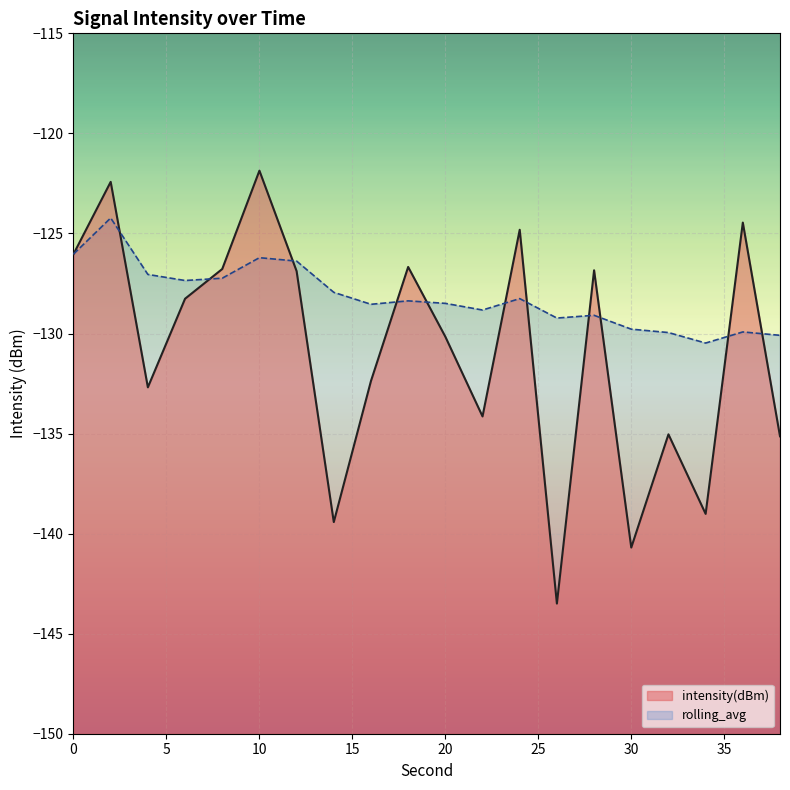

What are all the series names shown in the legend?

intensity(dBm), rolling_avg